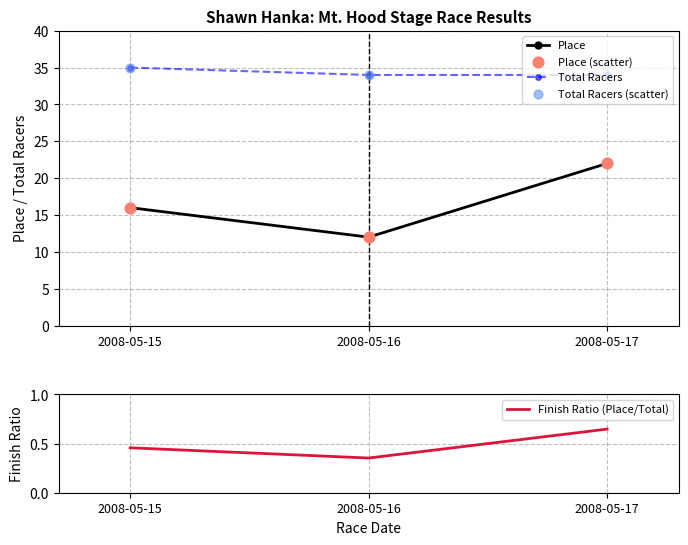

Is the value of Finish Ratio (Place/Total) at 2008-05-17 greater than the value of Place at 2008-05-17?

No